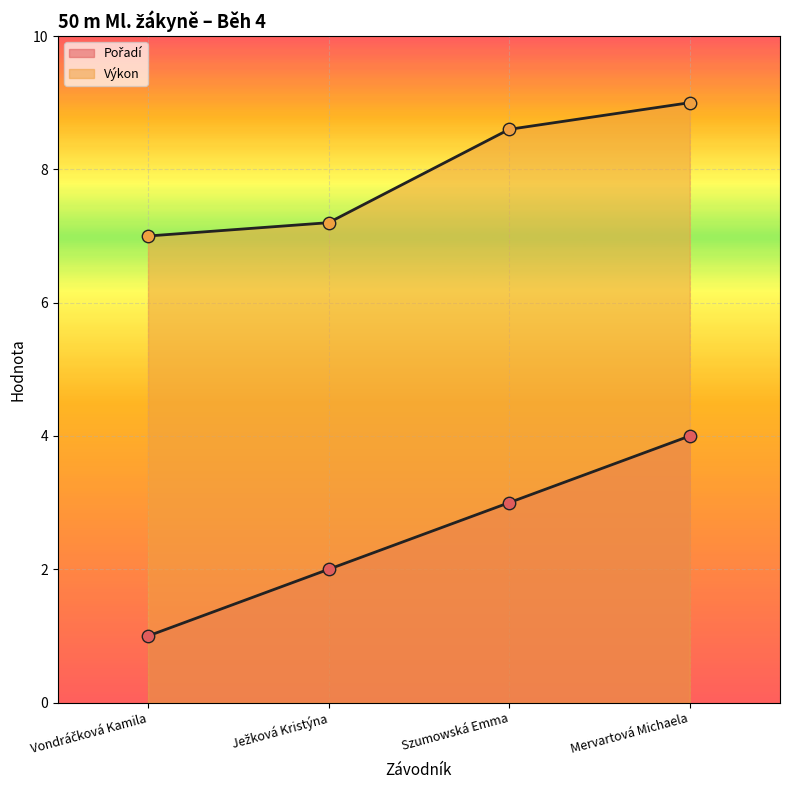

At which category is the sum across all series the highest?

Mervartová Michaela